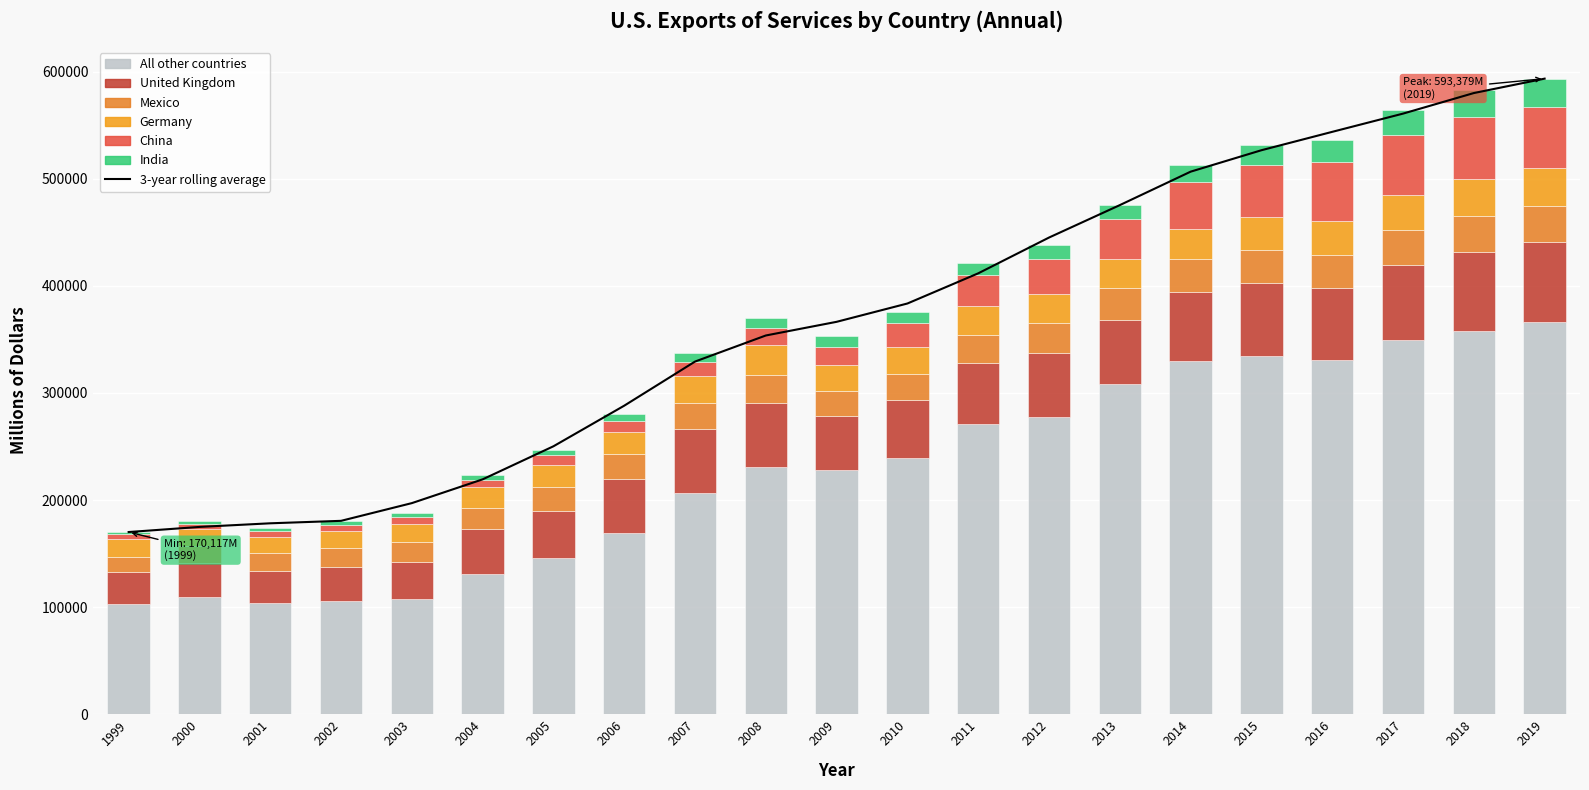

Reading left to right, transcribe all the data shown in this chart.

China: 4020	5099	5373	5821	5879	7335	8698	10578	13136	15845	17061	22500	28435	33039	37523	44280	49021	54404	56009	57140	56666
Germany: 16996	15848	14651	15722	16851	19376	20373	19951	24451	27488	24576	24896	27070	26807	26939	28217	30065	31843	32516	34764	35979
India: 2104	2789	3139	3184	3772	4438	5218	6546	8653	10043	9977	10322	11780	12308	13318	15325	18545	20551	23647	25200	26424
Mexico: 14174	15780	16704	17850	18506	19459	22533	23802	24978	26232	22940	24614	26436	28190	29865	30149	31445	31413	32545	33804	33843
United Kingdom: 29975	31706	30100	32026	34688	42262	44313	49695	59185	59983	50606	53568	57314	59535	59806	64410	67769	66748	70010	74064	74670
All other countries: 102848	109427	103933	105659	107851	130645	145696	169590	206846	230802	228018	239626	270668	277778	308298	330165	334474	330822	349298	357405	365797